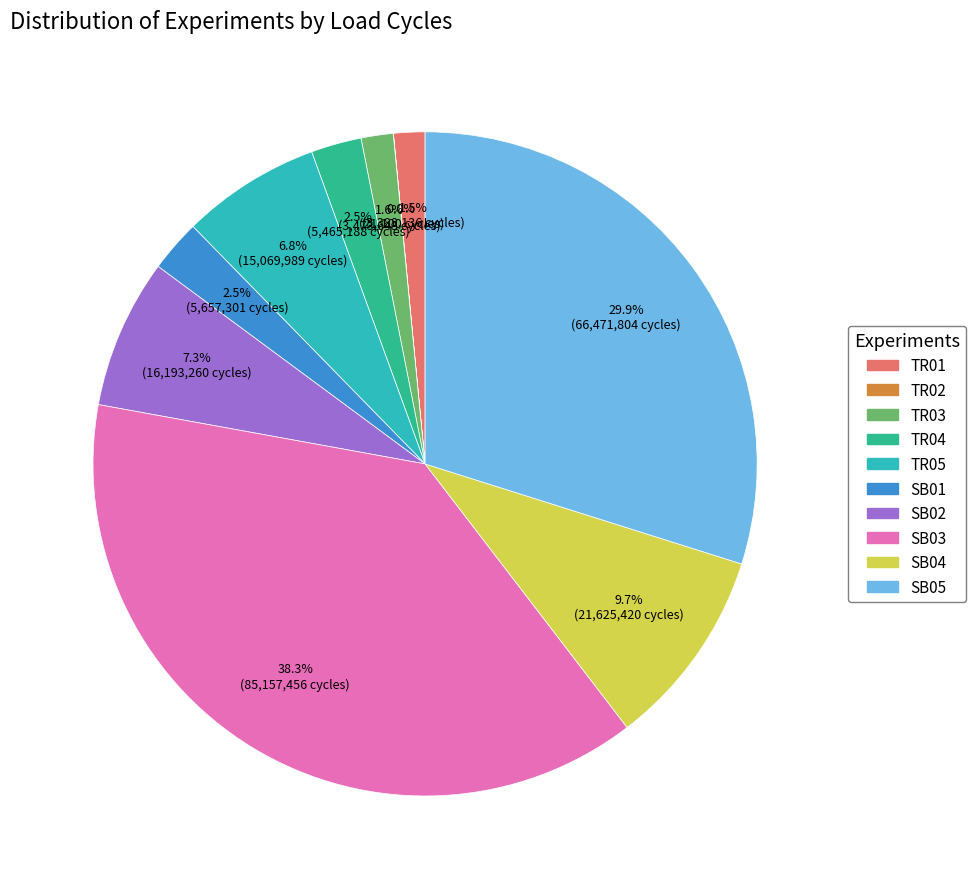

Approximately how many times larger is the value at SB01 compared to TR04?

1.0